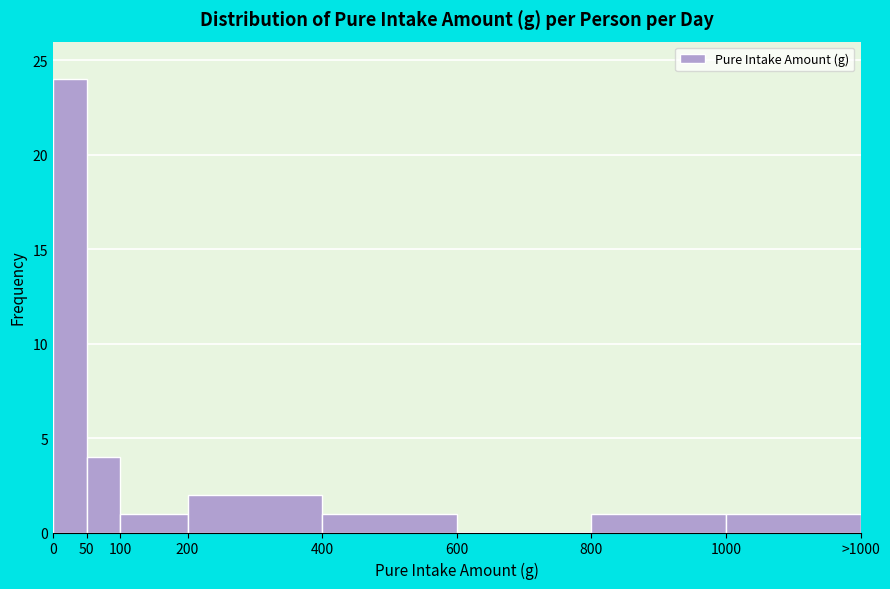

Reading left to right, extract all data points from this chart.

0=24	50=4	100=1	200=2	400=1	600=0	800=1	1000=1